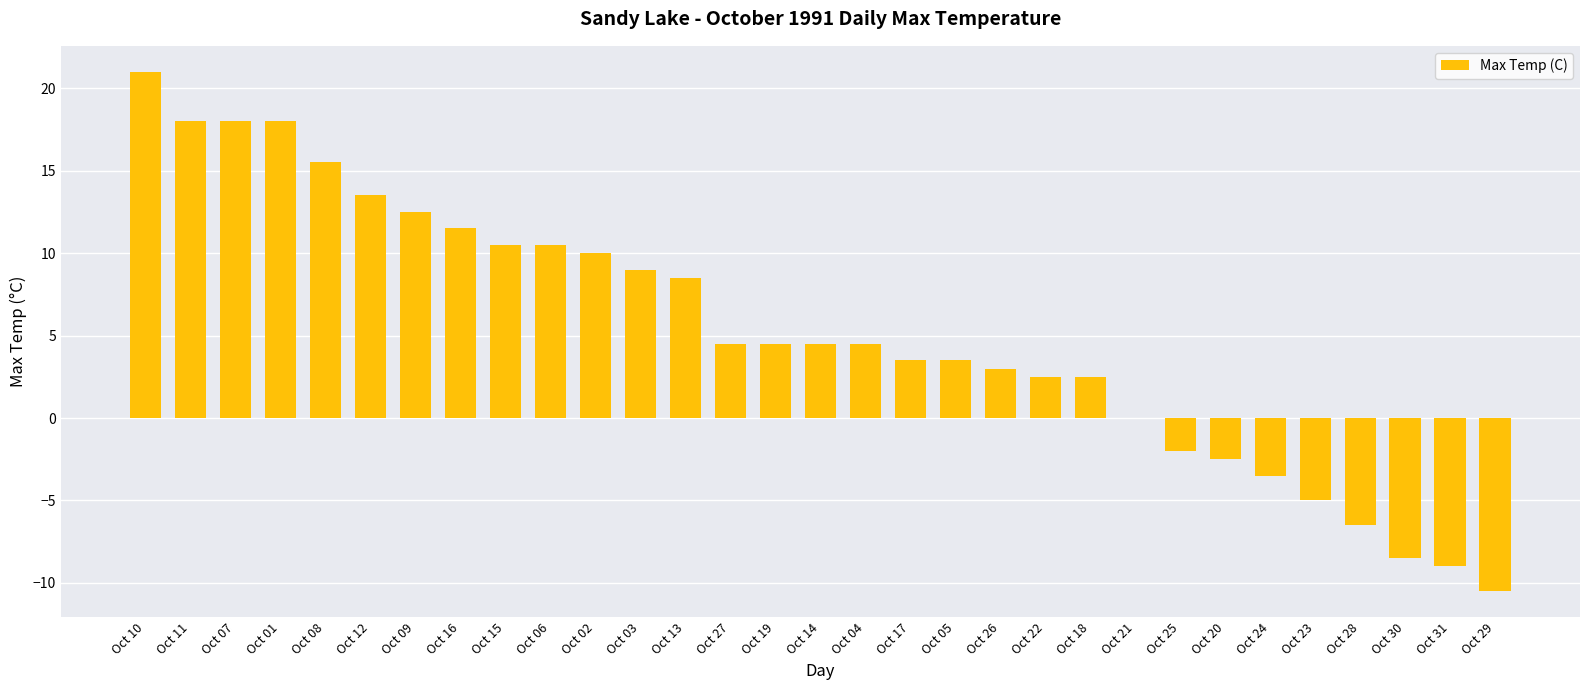

What is the change in value from Oct 16 to Oct 18?

-9.0